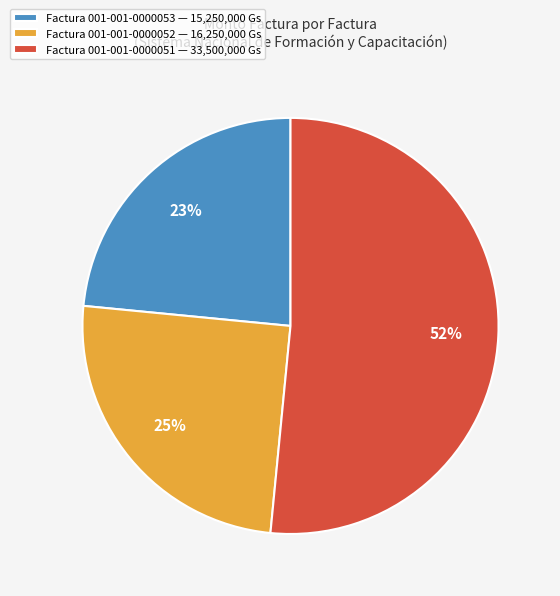

Combined, do Factura 001-001-0000053 — 15,250,000 Gs and Factura 001-001-0000052 — 16,250,000 Gs account for over 50%?

No